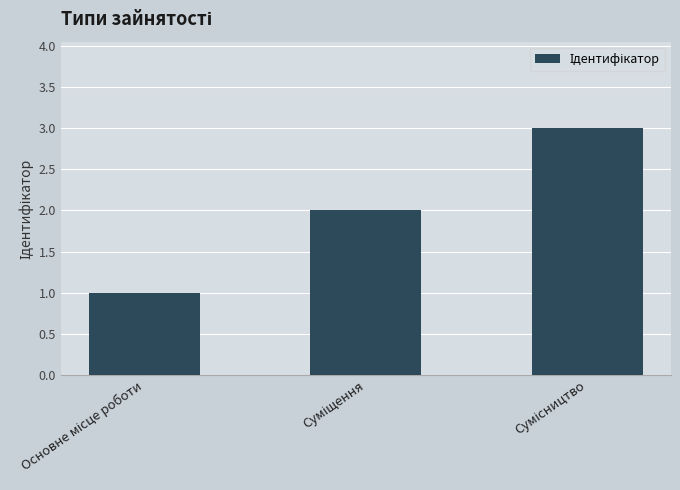

What is the maximum value shown in the chart?

3